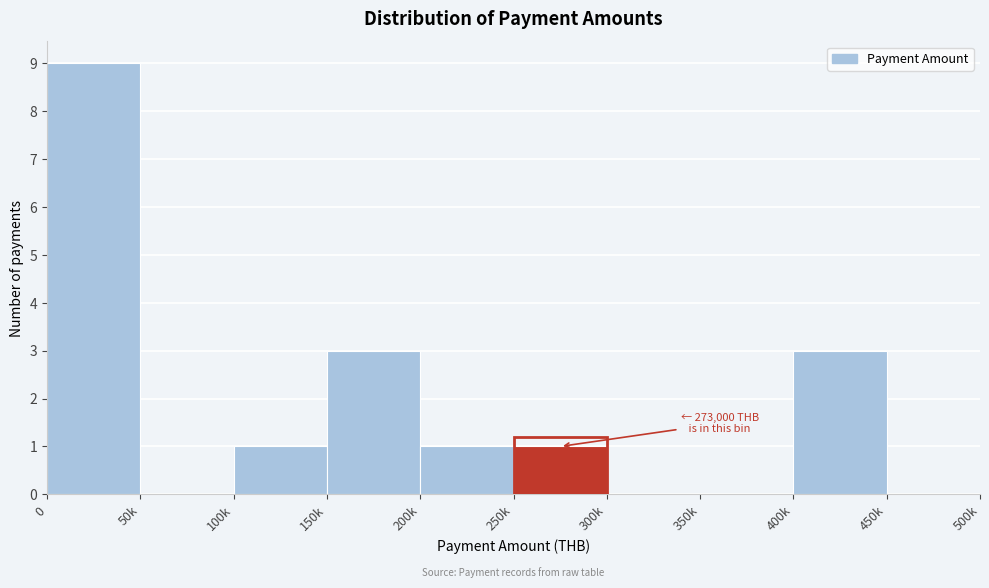

Reading left to right, what are all the values shown in this chart?

0=9	50k=0	100k=1	150k=3	200k=1	250k=1	300k=0	350k=0	400k=3	450k=0